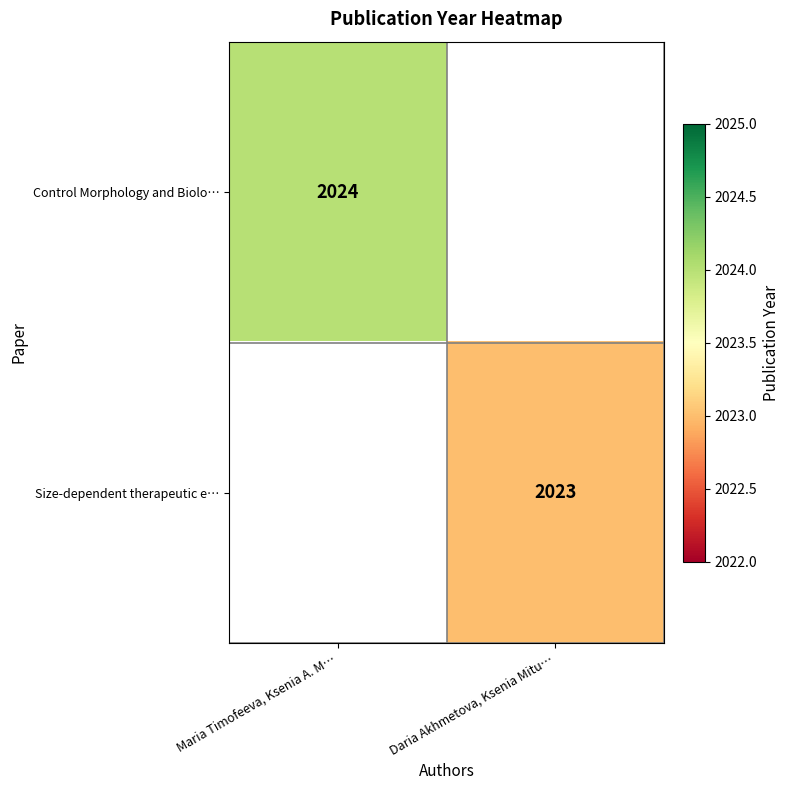

Is the value of Size-dependent therapeutic e… at Daria Akhmetova, Ksenia Mitu… greater than the value of Control Morphology and Biolo… at Maria Timofeeva, Ksenia A. M…?

No